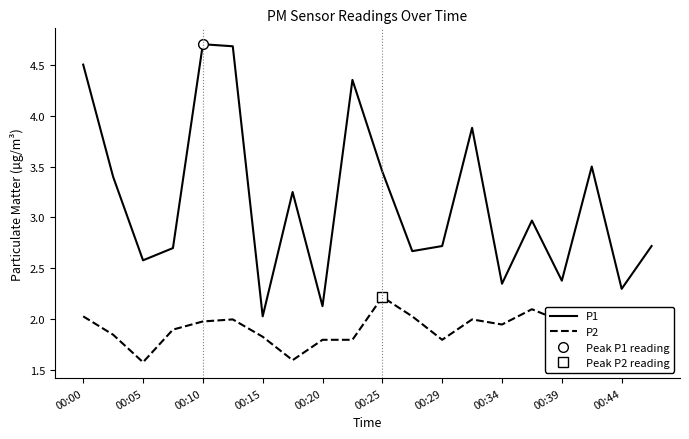

What is the spread (max minus min) of values at 00:00?

2.5